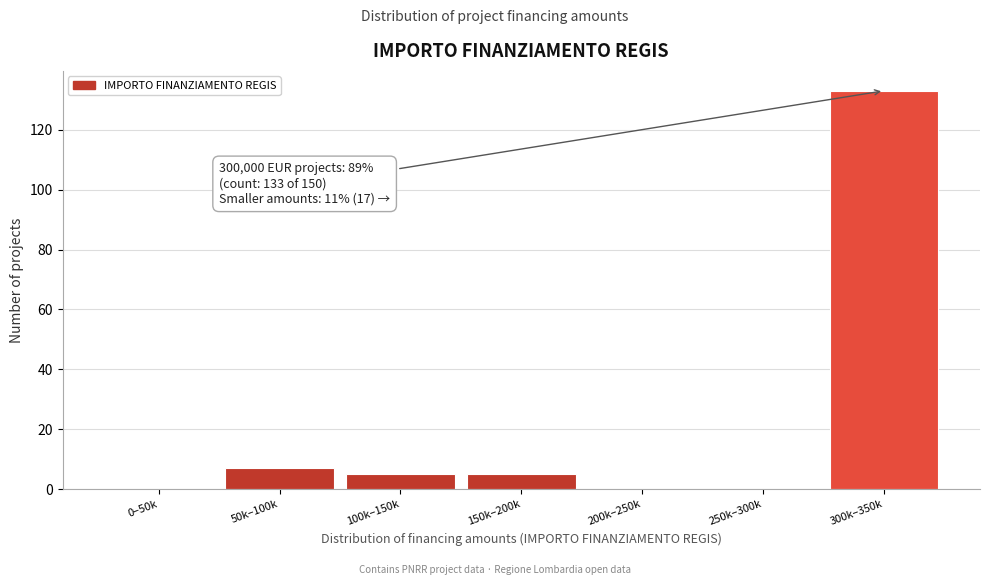

Reading left to right, what are all the values shown in this chart?

0–50k=0	50k–100k=7	100k–150k=5	150k–200k=5	200k–250k=0	250k–300k=0	300k–350k=133